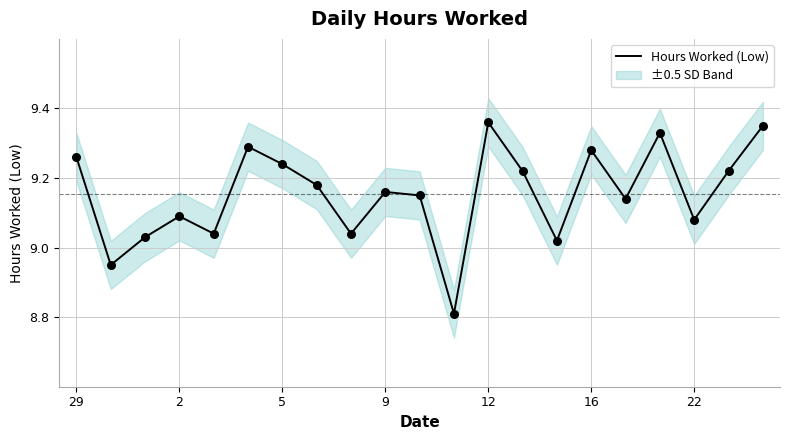

What is the change in value from 15 to 20?

+0.1